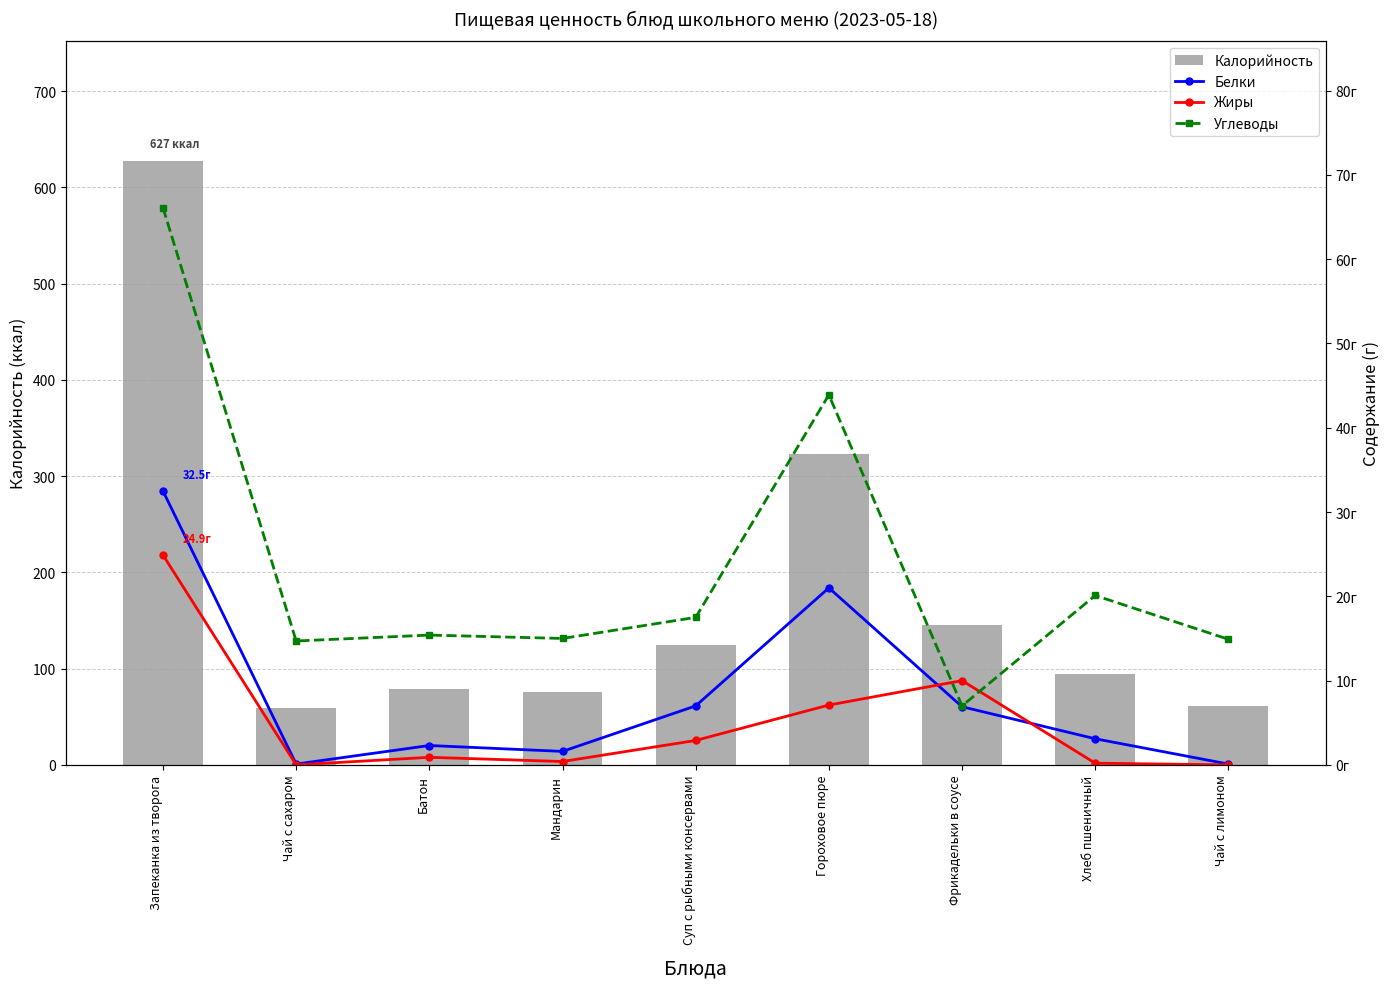

Where does the Белки series first go above 3?

Запеканка из творога